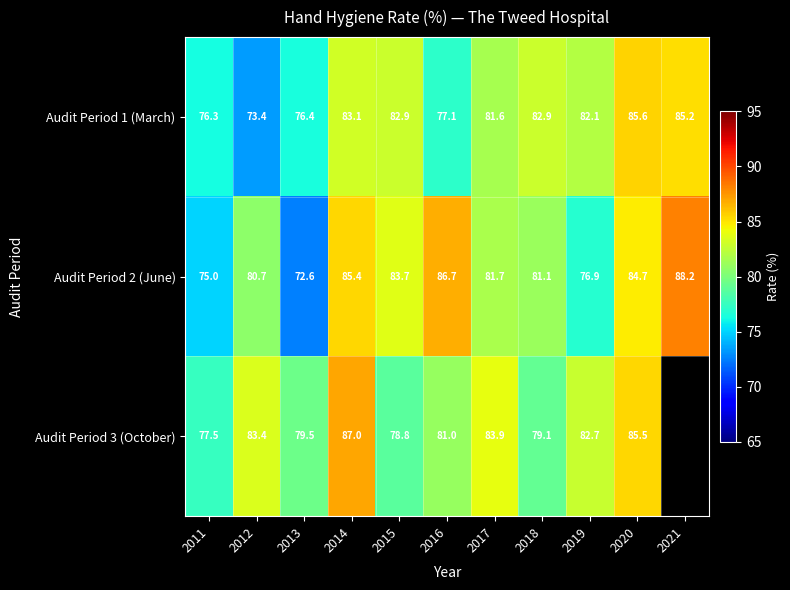

The Audit Period 2 (June) series shows 99.6 at 2013. True or false?

False